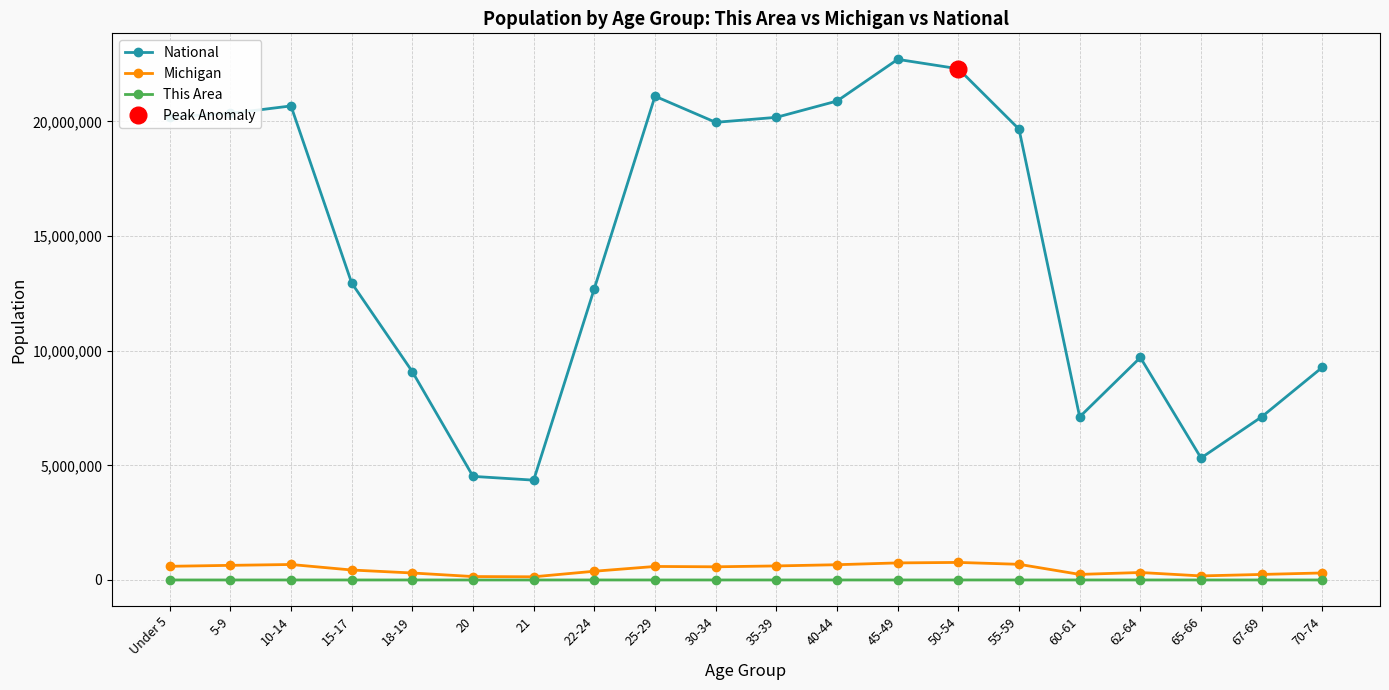

In National, how many points are lower than both neighbors (excluding endpoints)?

4